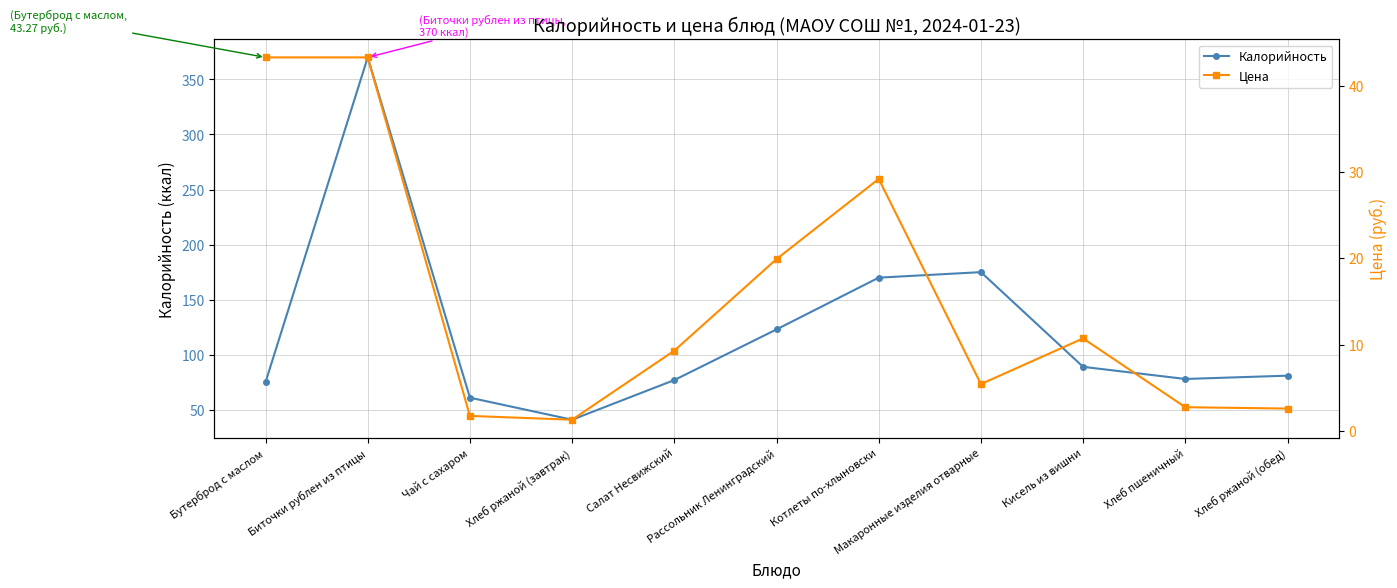

What are all the series names shown in the legend?

Калорийность, Цена